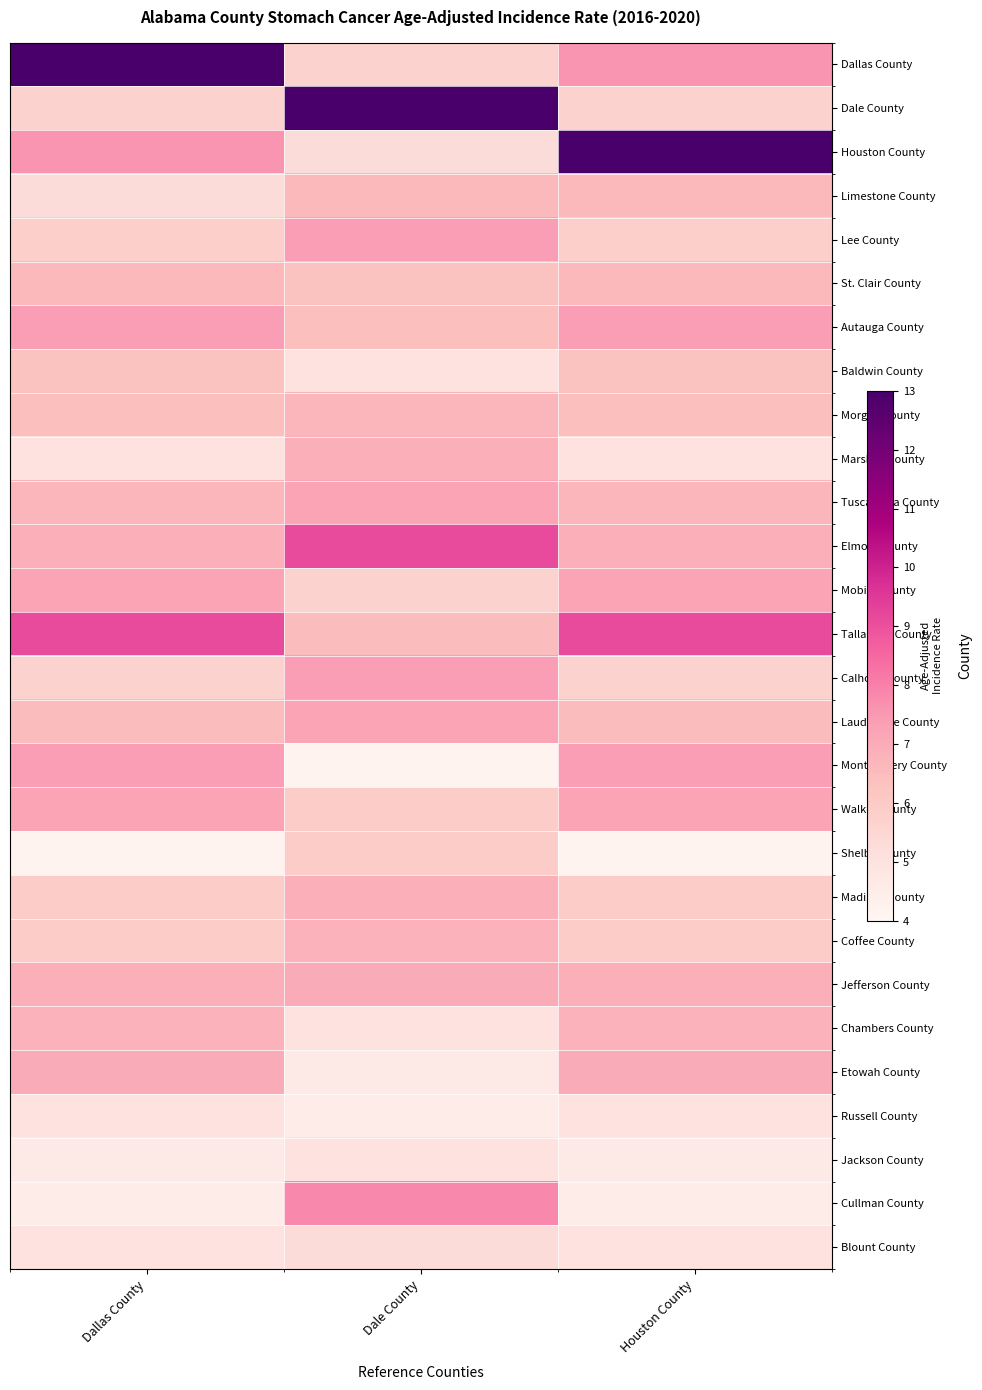

Reading left to right, list all the values displayed in this chart.

Dallas County: Dallas County=13.0	Dale County=5.7	Houston County=7.6
Dale County: Dallas County=5.7	Dale County=13.0	Houston County=5.7
Houston County: Dallas County=7.6	Dale County=5.3	Houston County=13.0
Limestone County: Dallas County=5.3	Dale County=6.6	Houston County=6.6
Lee County: Dallas County=5.8	Dale County=7.4	Houston County=5.8
St. Clair County: Dallas County=6.6	Dale County=6.3	Houston County=6.6
Autauga County: Dallas County=7.4	Dale County=6.4	Houston County=7.4
Baldwin County: Dallas County=6.3	Dale County=5.0	Houston County=6.3
Morgan County: Dallas County=6.4	Dale County=6.7	Houston County=6.4
Marshall County: Dallas County=5.0	Dale County=6.9	Houston County=5.0
Tuscaloosa County: Dallas County=6.7	Dale County=7.2	Houston County=6.7
Elmore County: Dallas County=6.9	Dale County=9.1	Houston County=6.9
Mobile County: Dallas County=7.2	Dale County=5.7	Houston County=7.2
Talladega County: Dallas County=9.1	Dale County=6.5	Houston County=9.1
Calhoun County: Dallas County=5.7	Dale County=7.4	Houston County=5.7
Lauderdale County: Dallas County=6.5	Dale County=7.2	Houston County=6.5
Montgomery County: Dallas County=7.4	Dale County=4.2	Houston County=7.4
Walker County: Dallas County=7.2	Dale County=5.9	Houston County=7.2
Shelby County: Dallas County=4.2	Dale County=5.9	Houston County=4.2
Madison County: Dallas County=5.9	Dale County=6.9	Houston County=5.9
Coffee County: Dallas County=5.9	Dale County=6.8	Houston County=5.9
Jefferson County: Dallas County=6.9	Dale County=7.0	Houston County=6.9
Chambers County: Dallas County=6.8	Dale County=5.0	Houston County=6.8
Etowah County: Dallas County=7.0	Dale County=4.6	Houston County=7.0
Russell County: Dallas County=5.0	Dale County=4.5	Houston County=5.0
Jackson County: Dallas County=4.6	Dale County=5.0	Houston County=4.6
Cullman County: Dallas County=4.5	Dale County=7.8	Houston County=4.5
Blount County: Dallas County=5.0	Dale County=5.3	Houston County=5.0